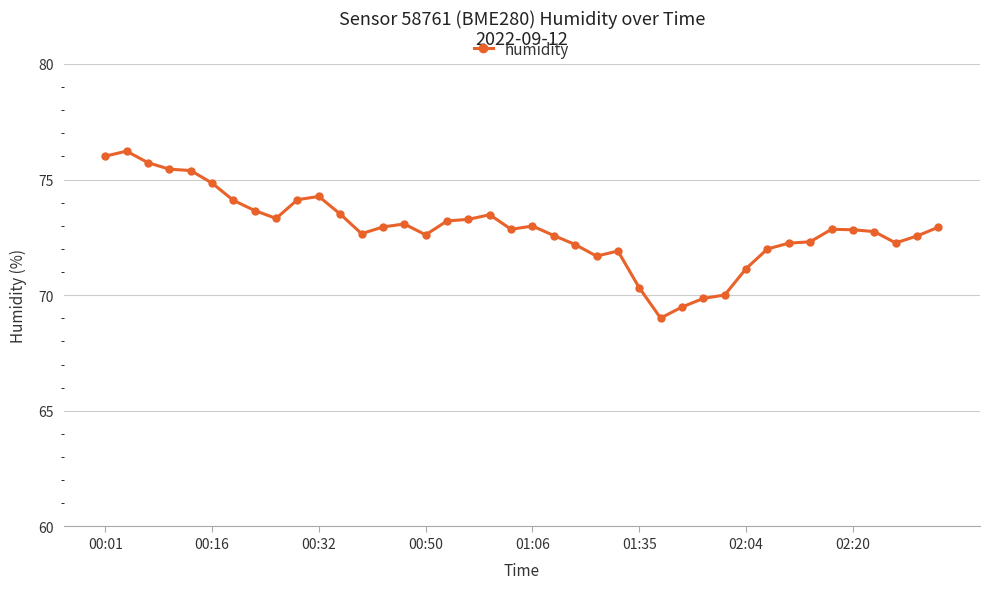

What is the value of the 31st point from the left?

71.2